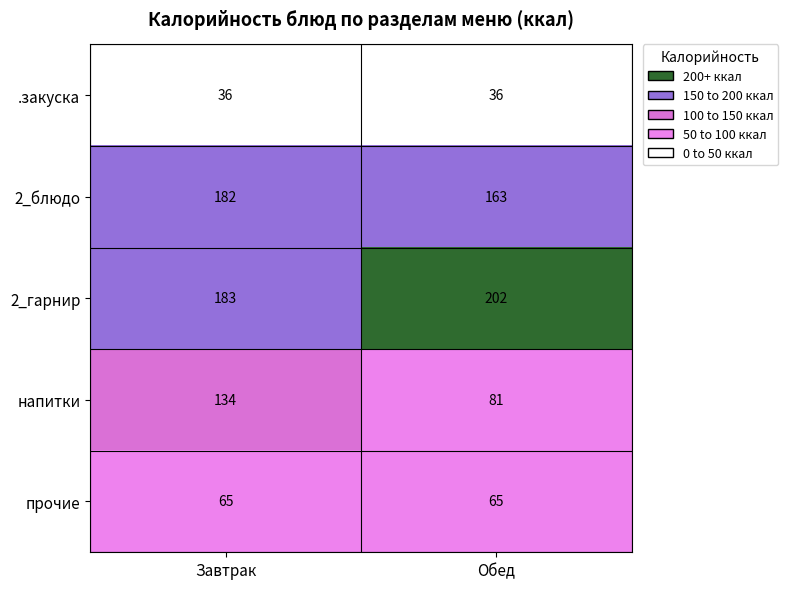

Which series changed the most between Завтрак and Обед?

напитки